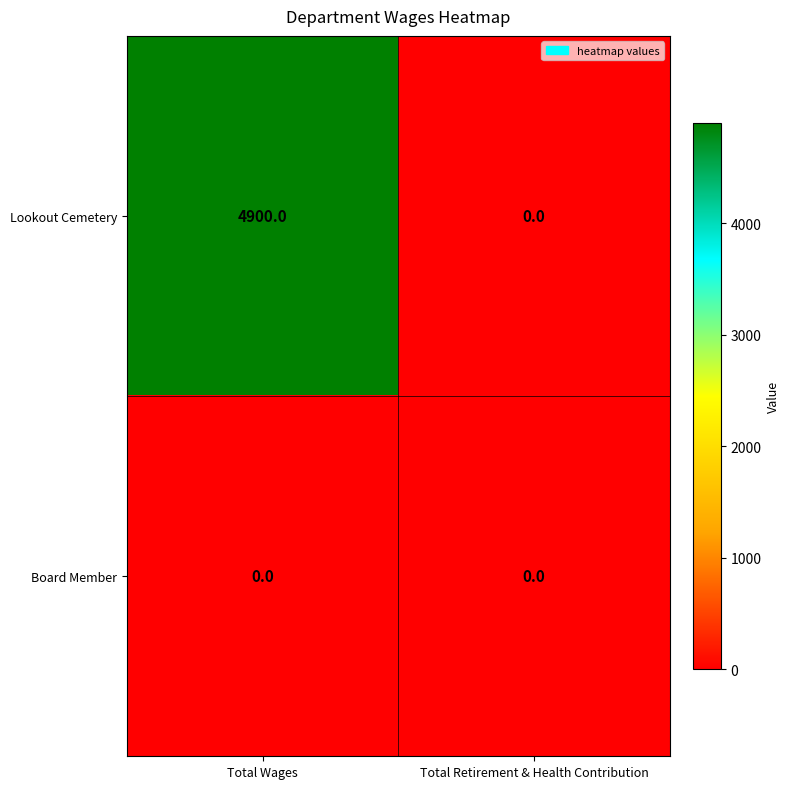

List the series in order of their peak value, highest first.

Lookout Cemetery, Board Member